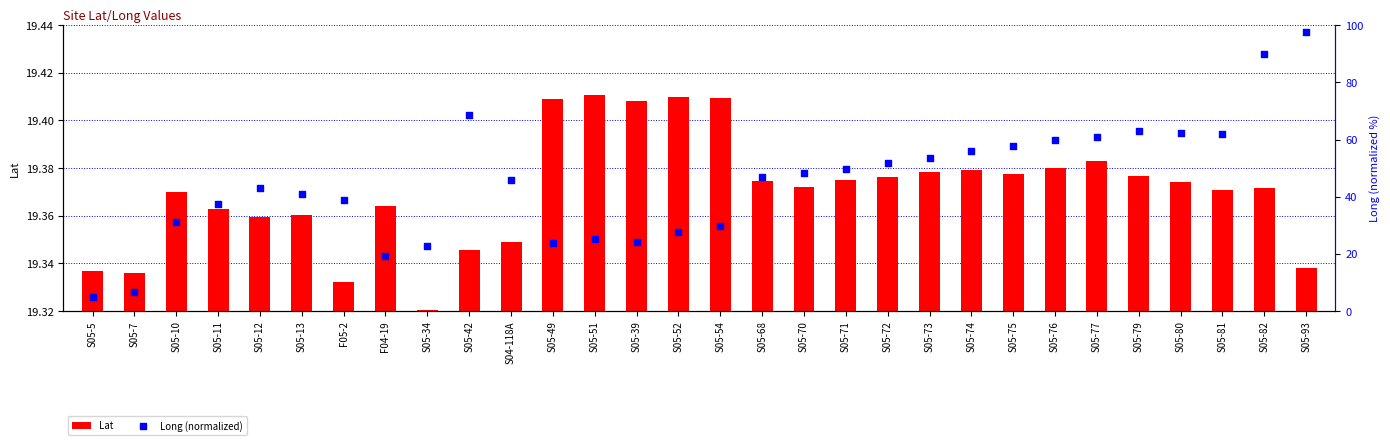

At how many categories does at least one series exceed 27?

23